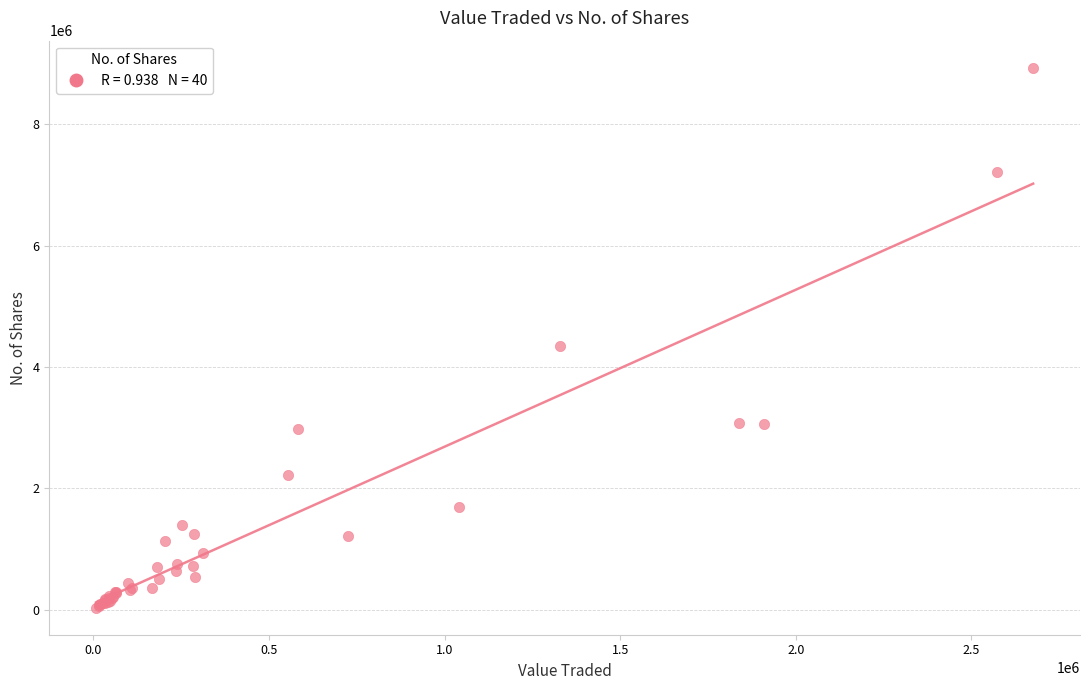

What Y value in the scatter plot is closest to 4483966?

4340463